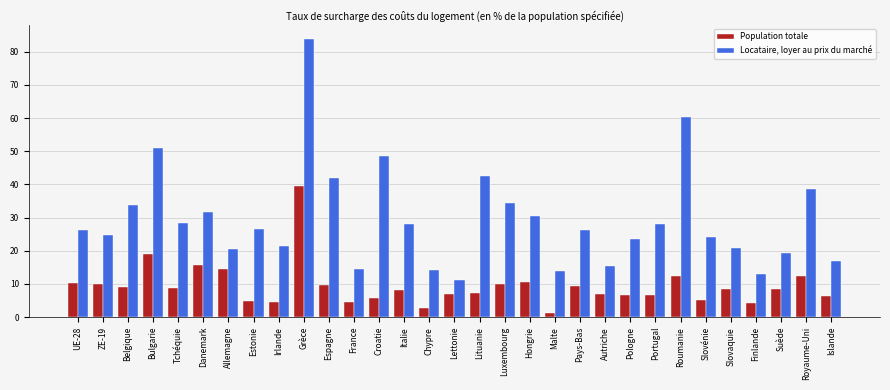

Which series has the largest total across all categories?

Locataire, loyer au prix du marché